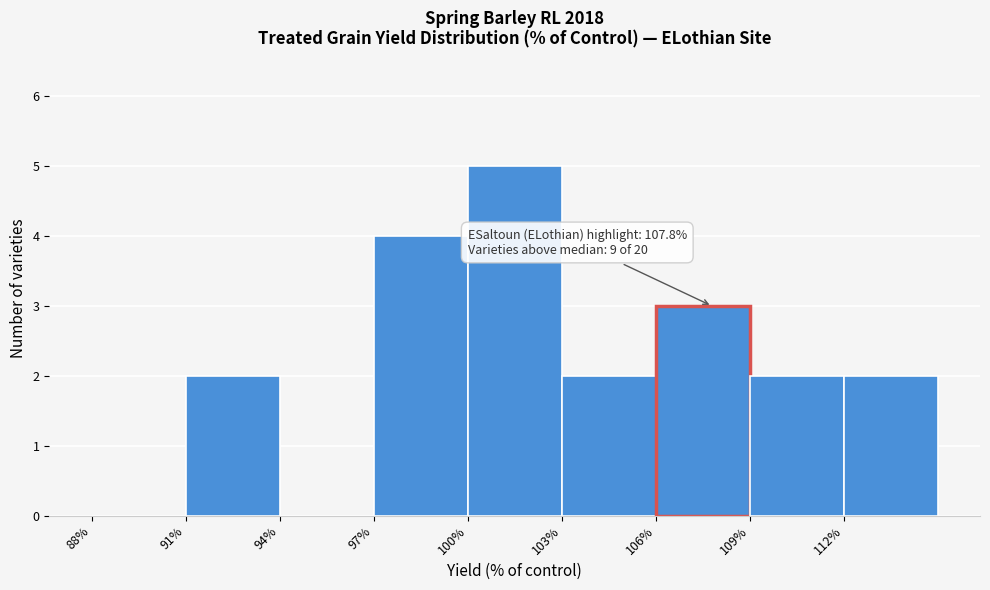

Which range on the x-axis has the tallest bar?

100 to 103